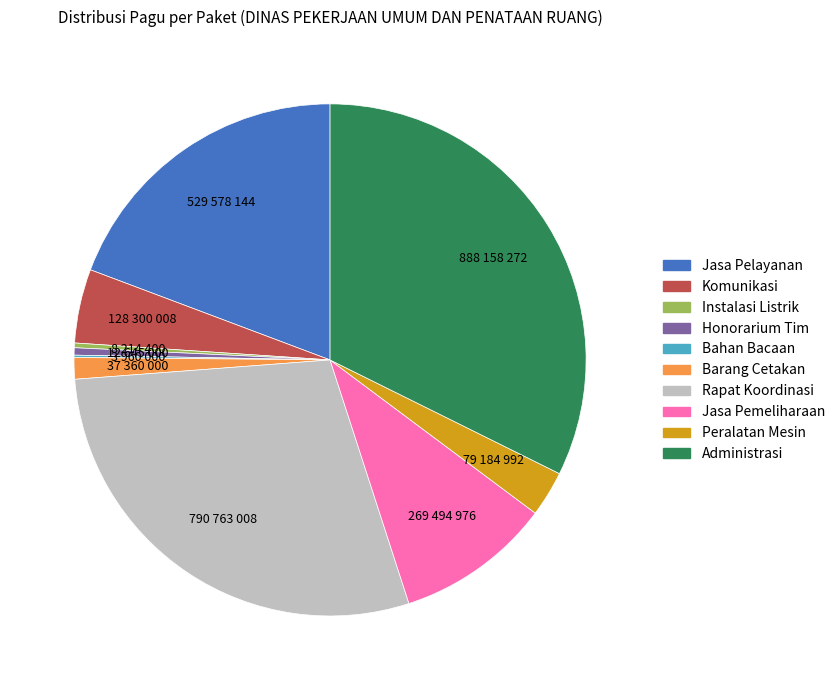

Is it true that Rapat Koordinasi is 29% of the pie?

True